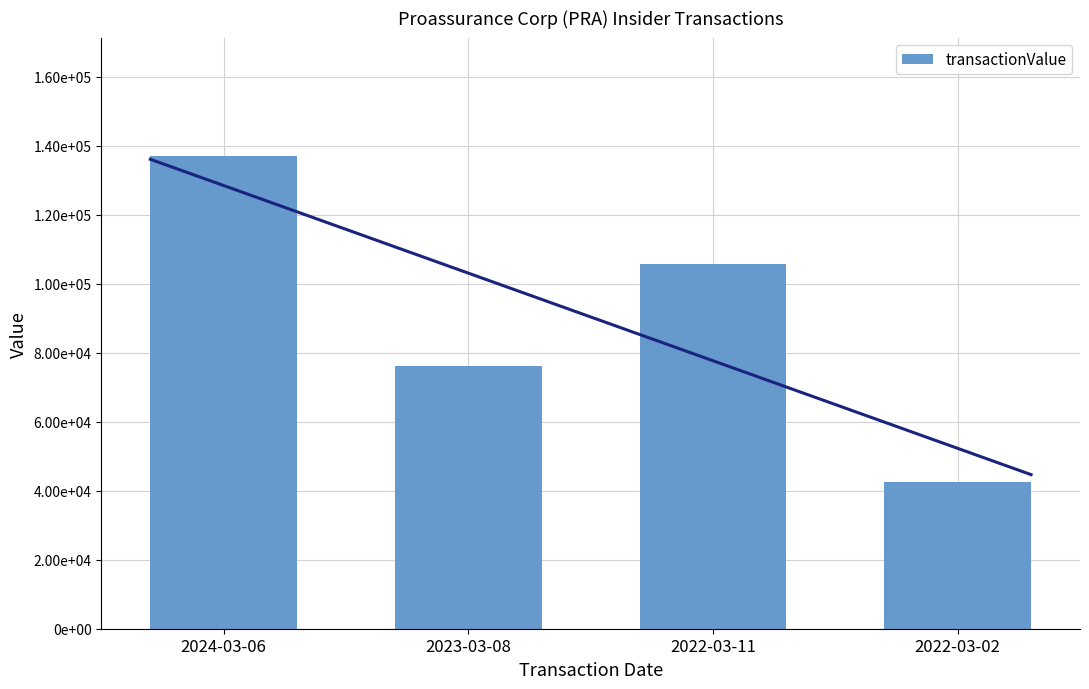

Is it true that the value at 2023-03-08 is 76039?

True